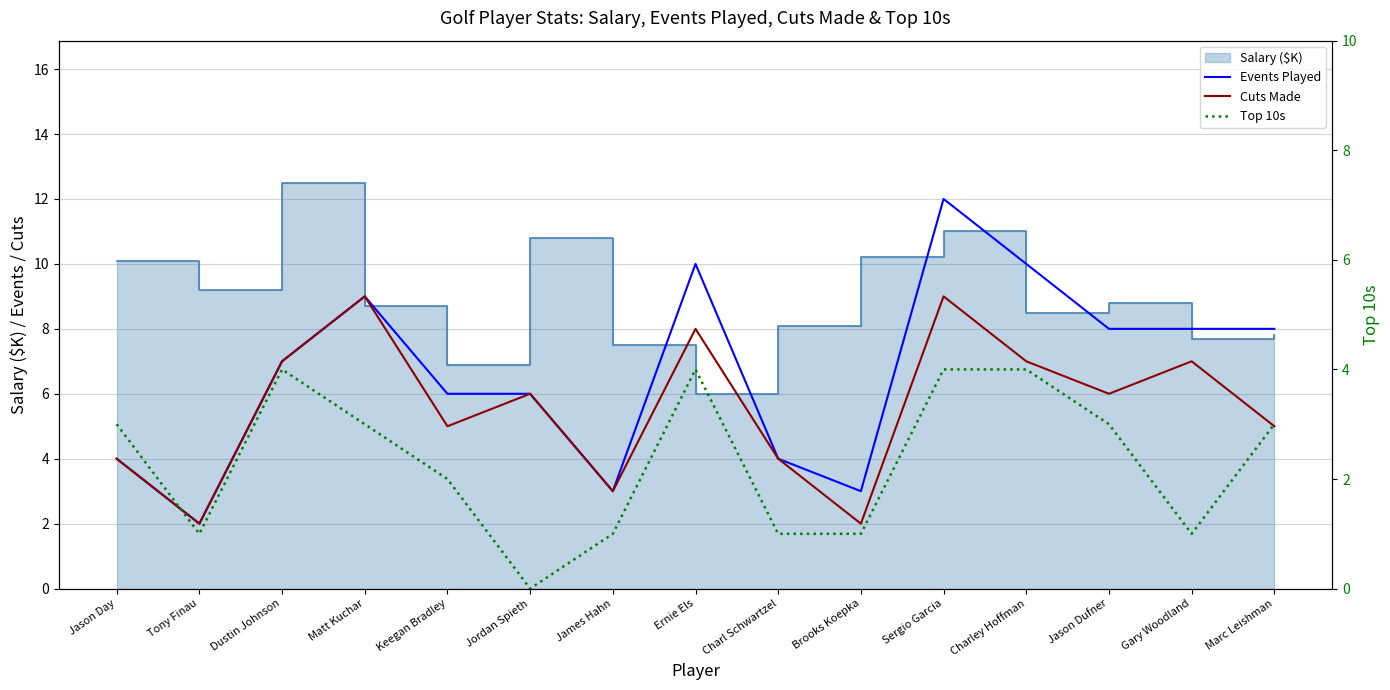

Reading right to left, what are all the values shown in this chart?

Events Played: Marc Leishman=8	Gary Woodland=8	Jason Dufner=8	Charley Hoffman=10	Sergio Garcia=12	Brooks Koepka=3	Charl Schwartzel=4	Ernie Els=10	James Hahn=3	Jordan Spieth=6	Keegan Bradley=6	Matt Kuchar=9	Dustin Johnson=7	Tony Finau=2	Jason Day=4
Cuts Made: Marc Leishman=5	Gary Woodland=7	Jason Dufner=6	Charley Hoffman=7	Sergio Garcia=9	Brooks Koepka=2	Charl Schwartzel=4	Ernie Els=8	James Hahn=3	Jordan Spieth=6	Keegan Bradley=5	Matt Kuchar=9	Dustin Johnson=7	Tony Finau=2	Jason Day=4
Top 10s: Marc Leishman=3	Gary Woodland=1	Jason Dufner=3	Charley Hoffman=4	Sergio Garcia=4	Brooks Koepka=1	Charl Schwartzel=1	Ernie Els=4	James Hahn=1	Jordan Spieth=0	Keegan Bradley=2	Matt Kuchar=3	Dustin Johnson=4	Tony Finau=1	Jason Day=3